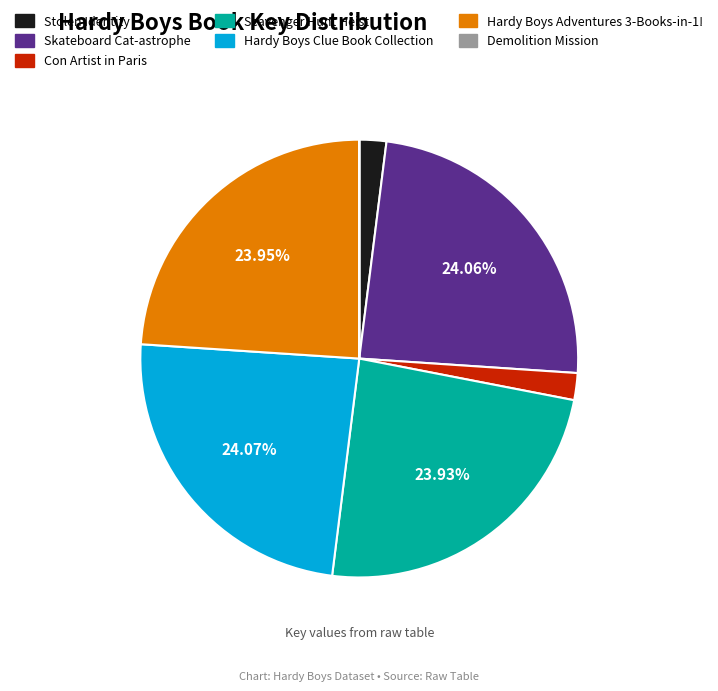

Does any single category account for the majority?

No